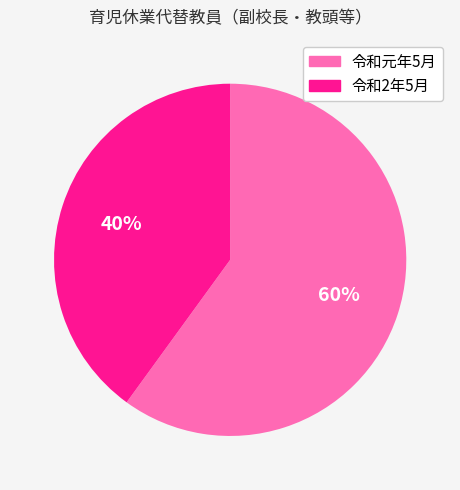

Approximately how many times larger is the value at 令和2年5月 compared to 令和元年5月?

0.7